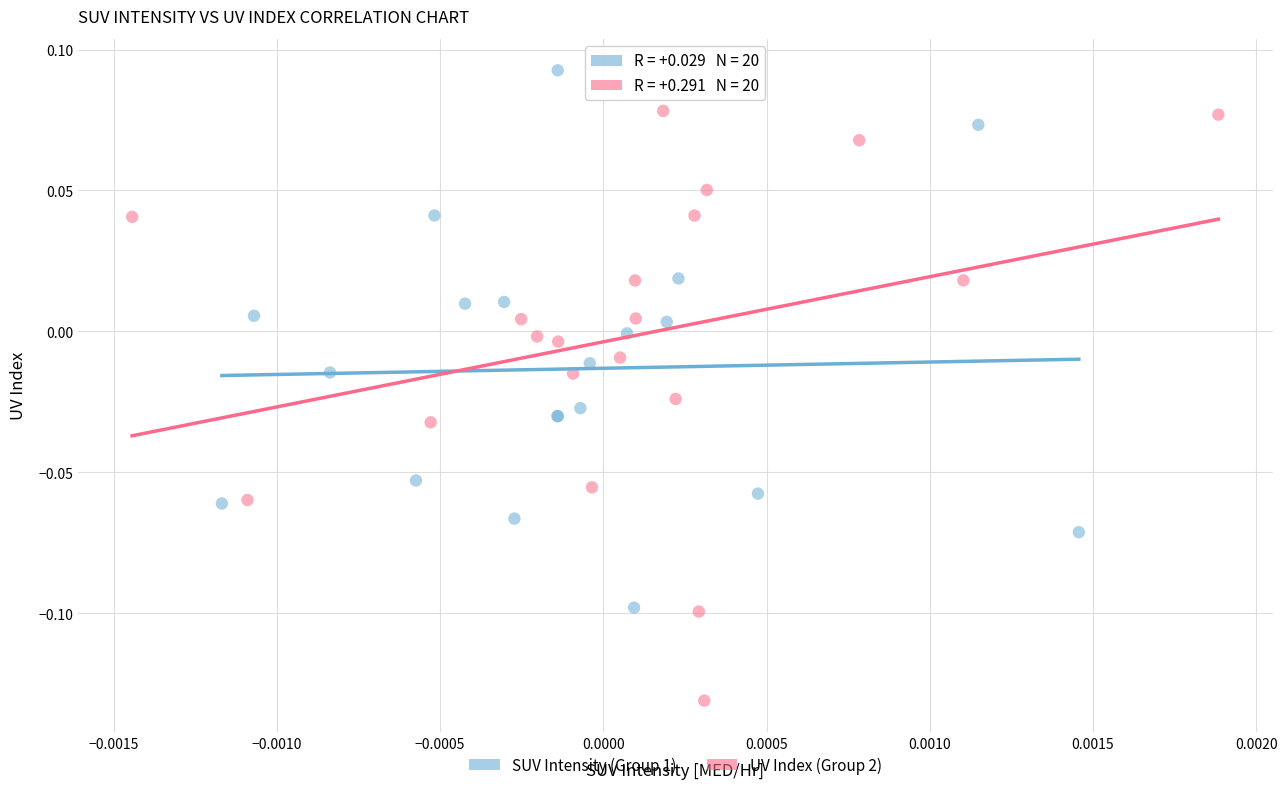

Which series has the largest Y range (max minus min)?

UV Index (Group 2)